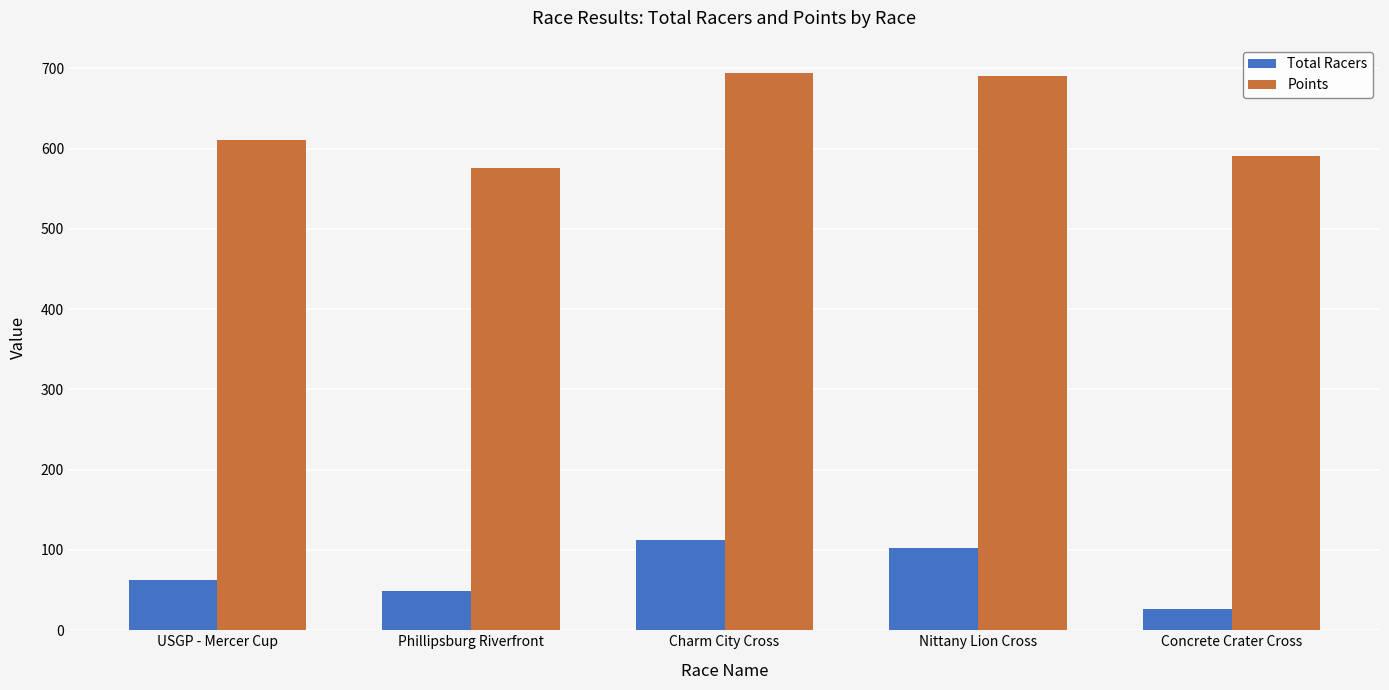

Which category has the highest value in the Total Racers series?

Charm City Cross